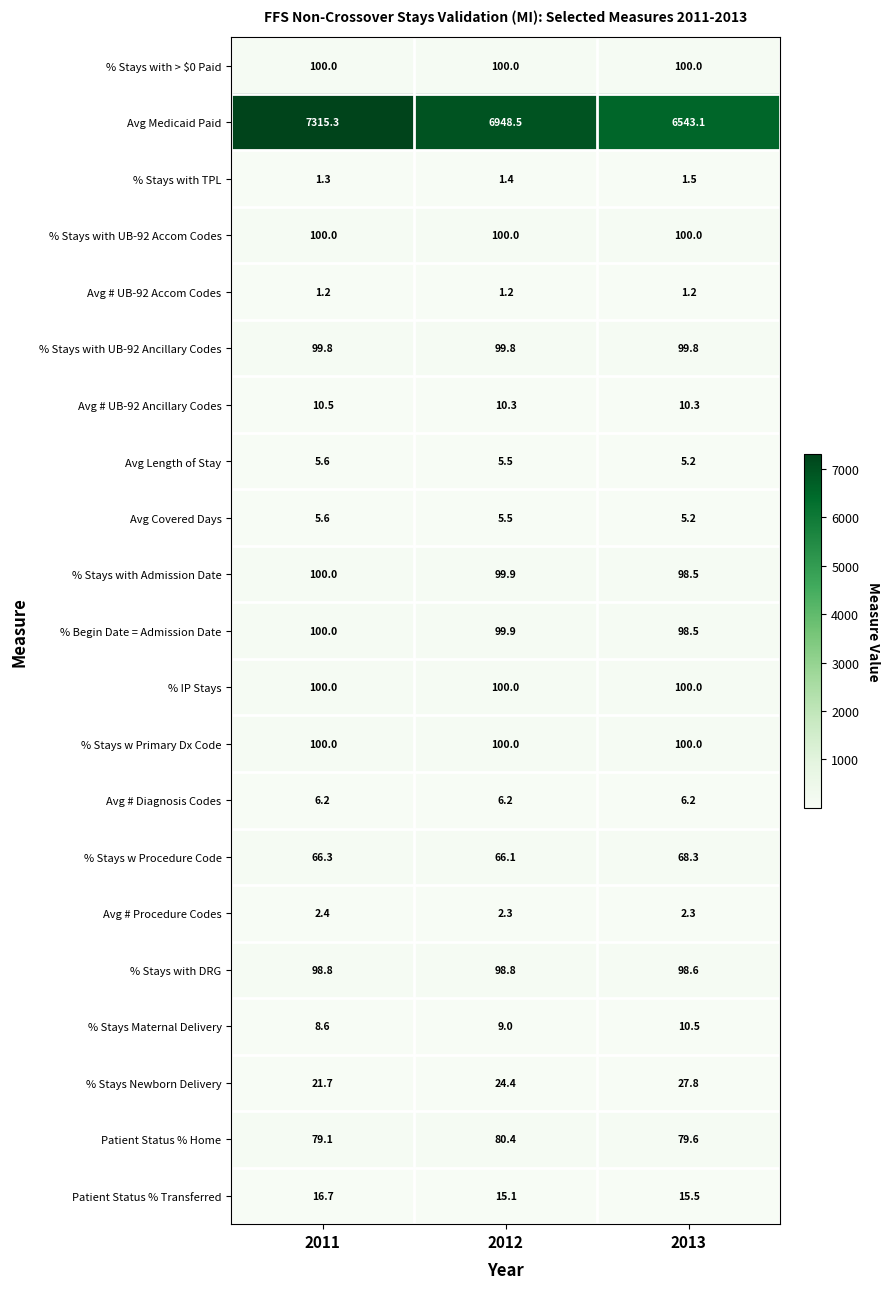

What is the sum of the % Stays with TPL values at 2012 and 2013?

2.9